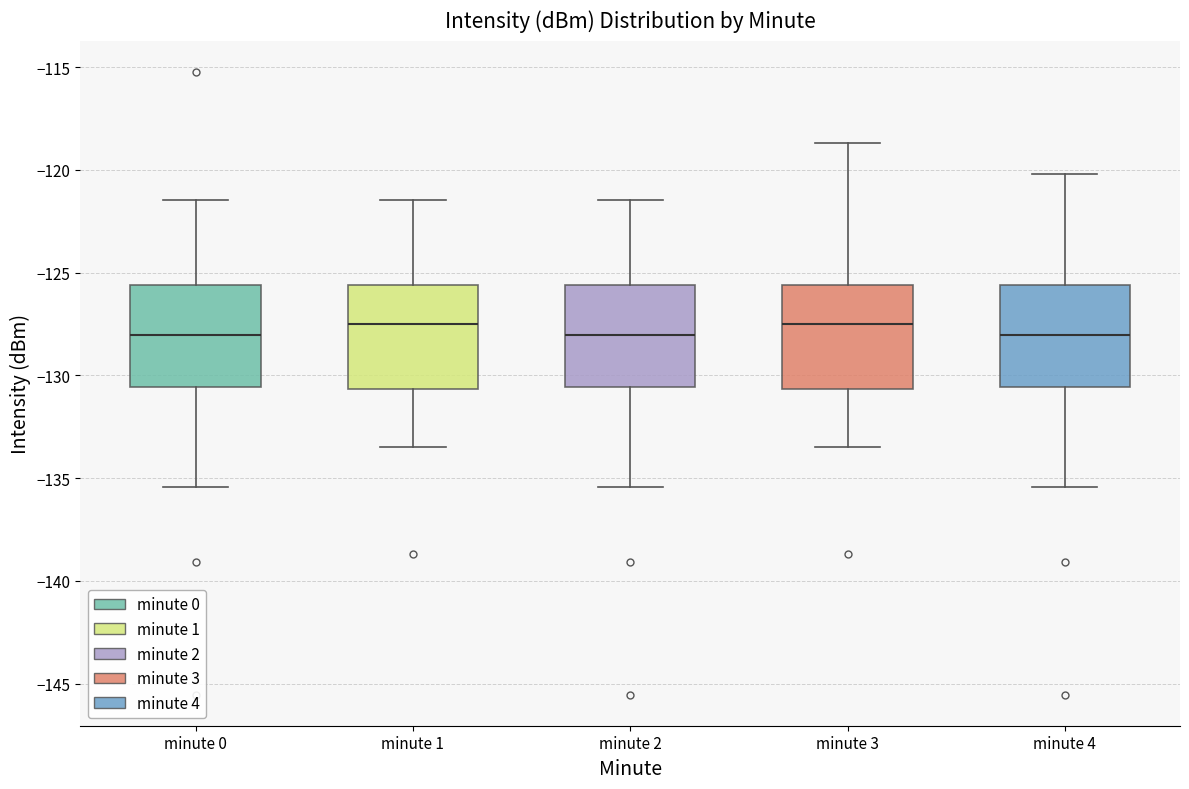

Reading left to right, transcribe this box plot: for each box, give where its median line is, the range the box spans, and where its two whiskers end, as read against the y-axis. The values are not printed on the chart, so give them approximately, as read against the axis.

minute 0: median -128.0, box -130.5 to -125.5, whiskers -135.5 to -121.5
minute 1: median -127.5, box -130.5 to -125.5, whiskers -133.5 to -121.5
minute 2: median -128.0, box -130.5 to -125.5, whiskers -135.5 to -121.5
minute 3: median -127.5, box -130.5 to -125.5, whiskers -133.5 to -118.5
minute 4: median -128.0, box -130.5 to -125.5, whiskers -135.5 to -120.0